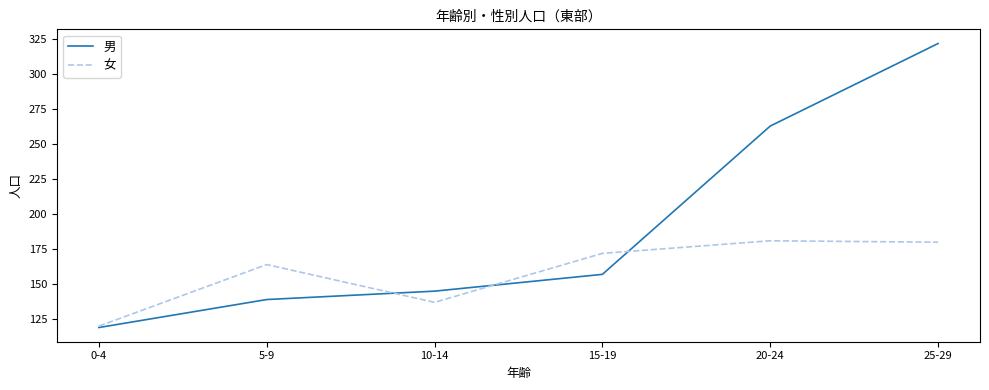

Rank the series by their average value, from lowest to highest.

女, 男